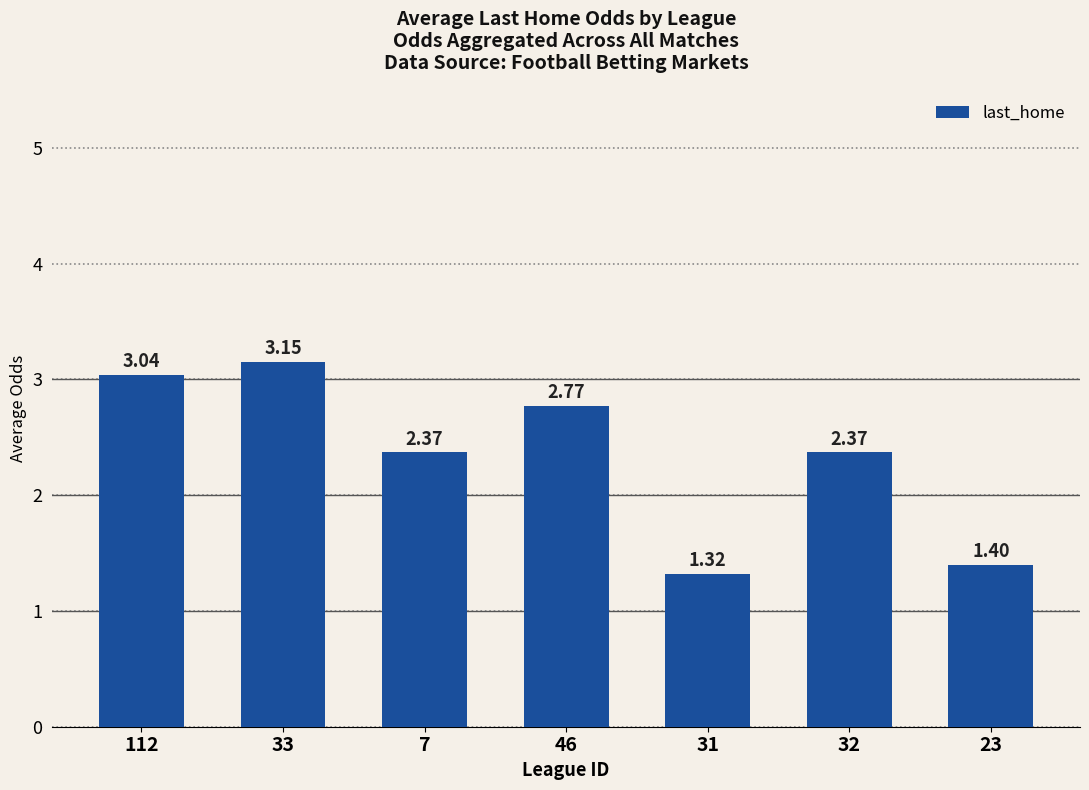

What is the ratio of the value at 7 to the value at 112?

0.8